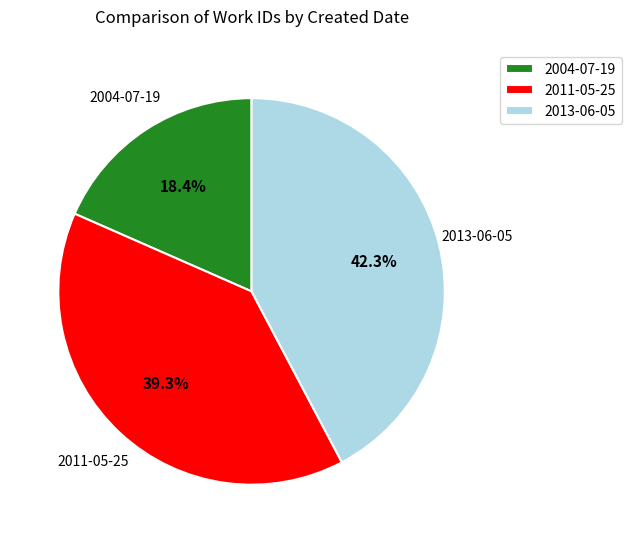

Is 2013-06-05 the majority of the pie?

No